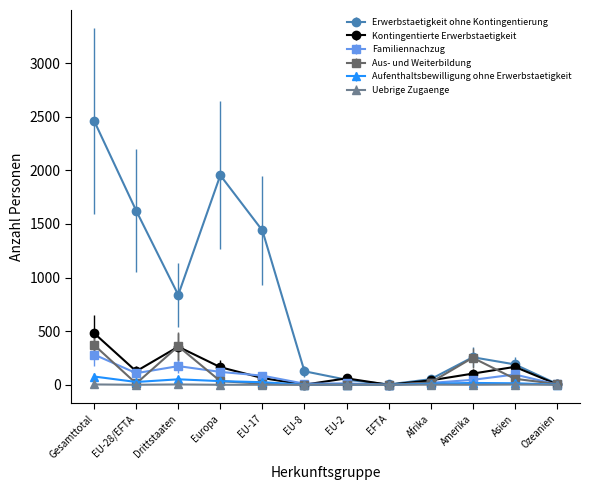

At how many categories does at least one series exceed 885?

4